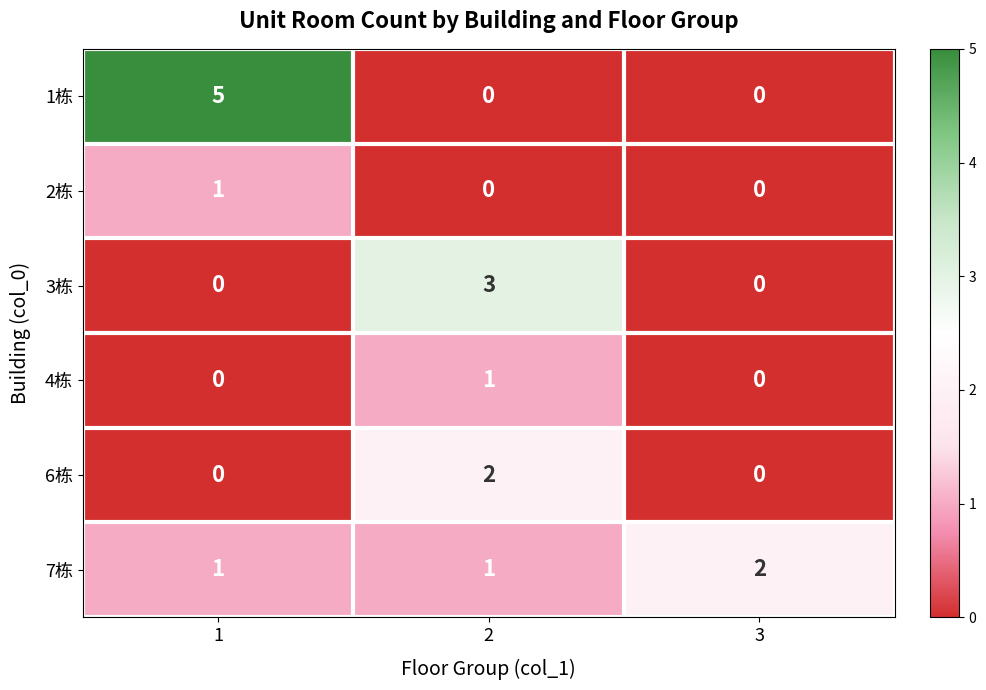

At how many categories does at least one series exceed 1?

3